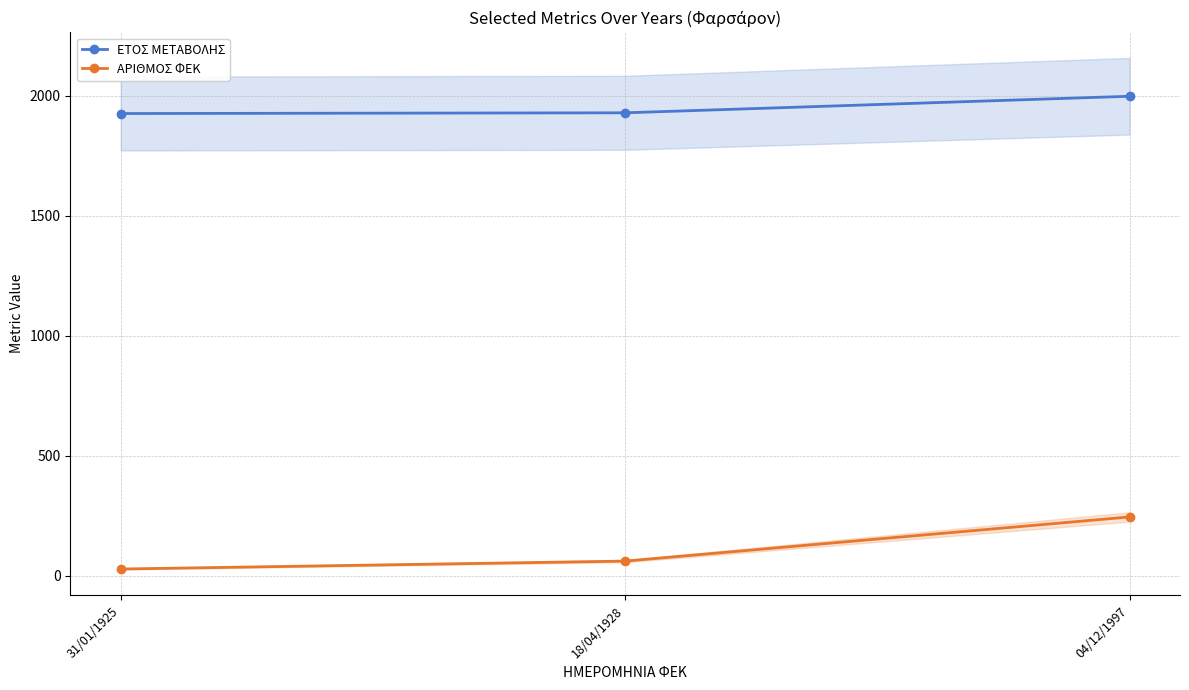

Which series has the largest total across all categories?

ΕΤΟΣ ΜΕΤΑΒΟΛΗΣ